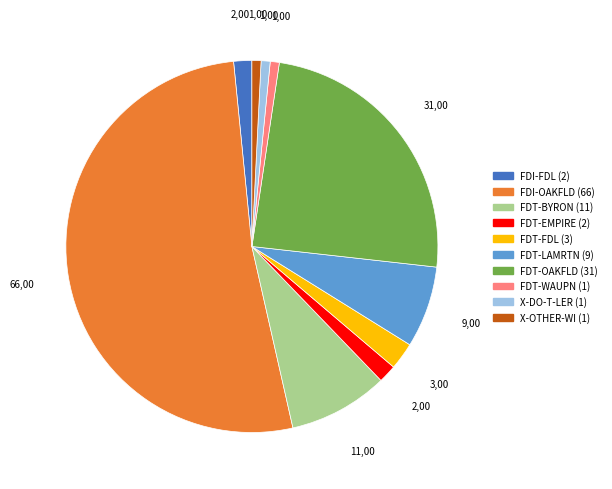

Count the number of slices in the pie.

10